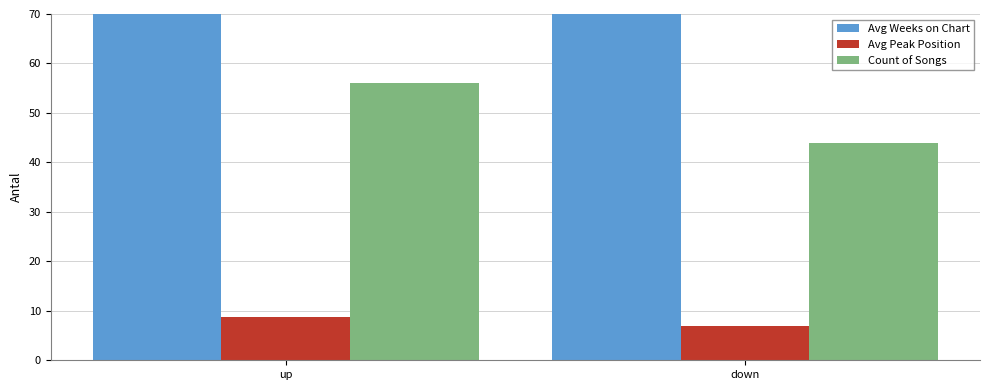

Rank the series by their maximum value, from highest to lowest.

Avg Weeks on Chart, Count of Songs, Avg Peak Position